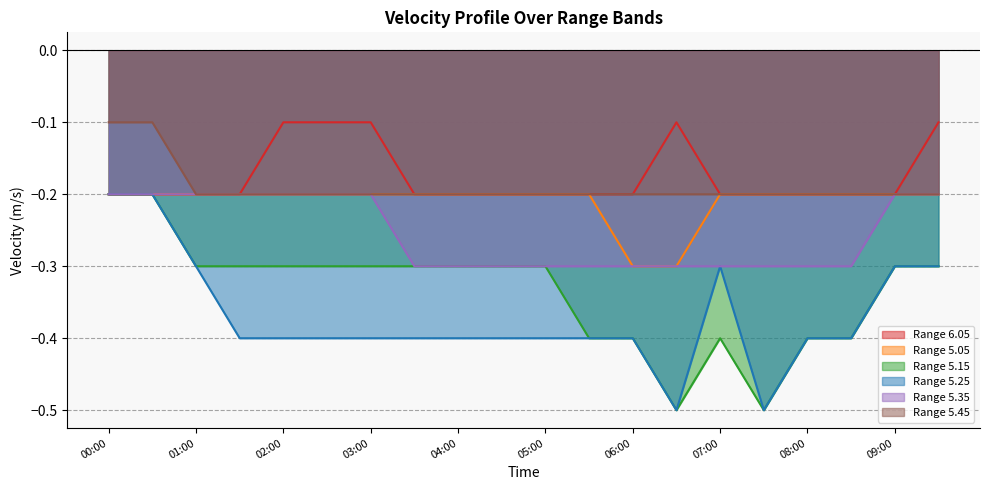

What is the average value of the Range 5.35 series?

-0.3